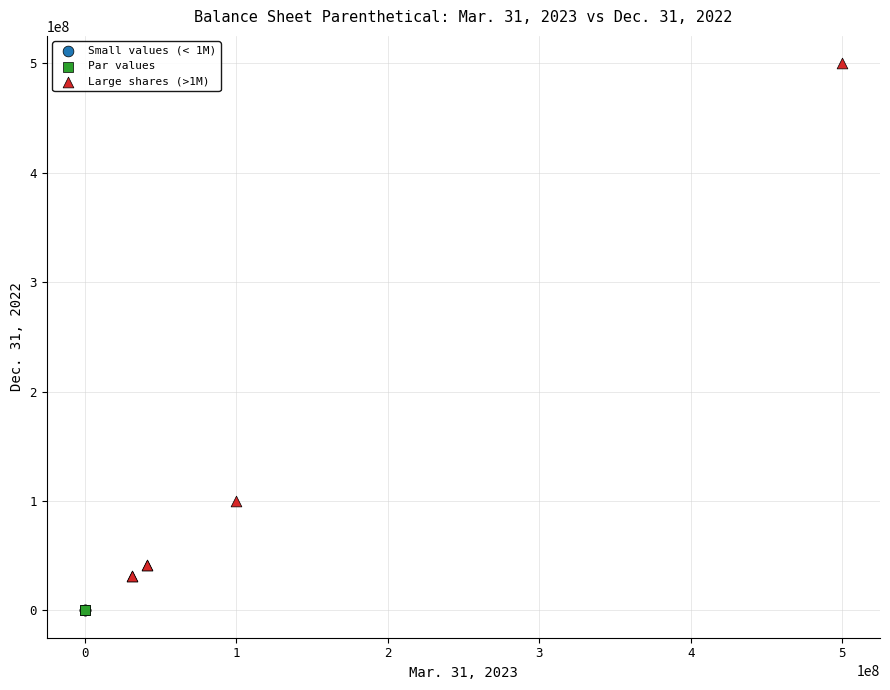

What are all the series names shown in the legend?

Small values (< 1M), Par values, Large shares (>1M)